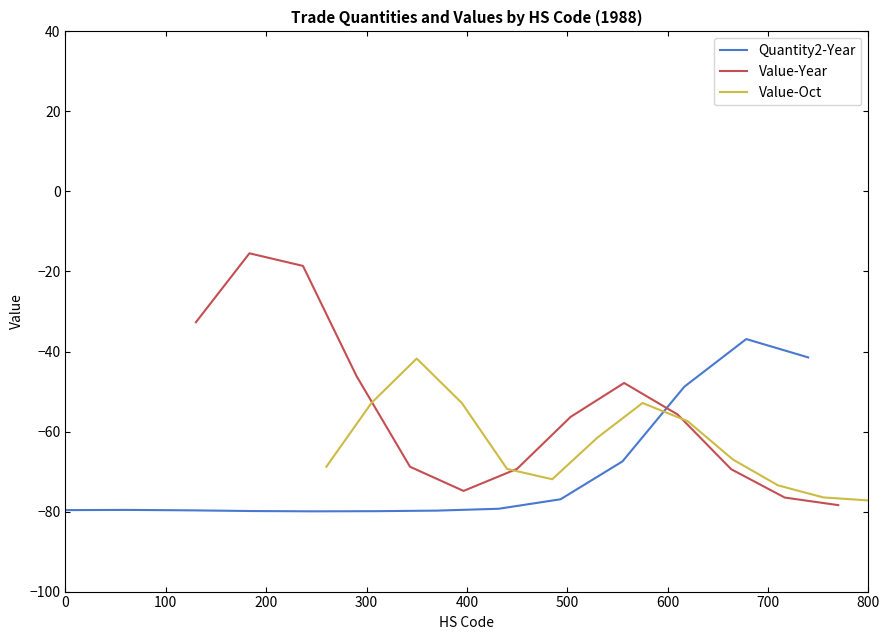

How many lines are shown in the chart?

3